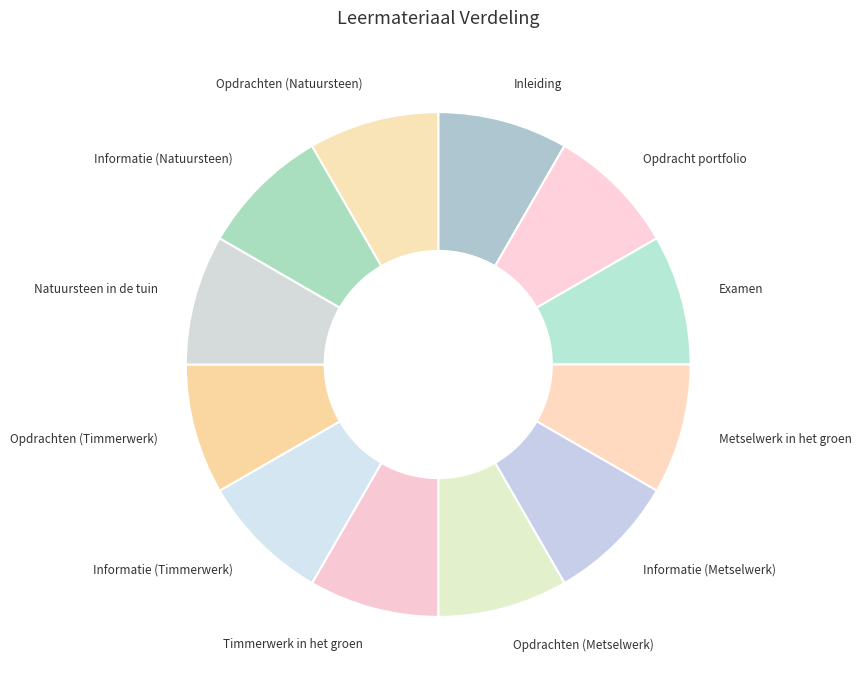

Is the sum of Opdrachten (Natuursteen) and Opdracht portfolio greater than half?

No